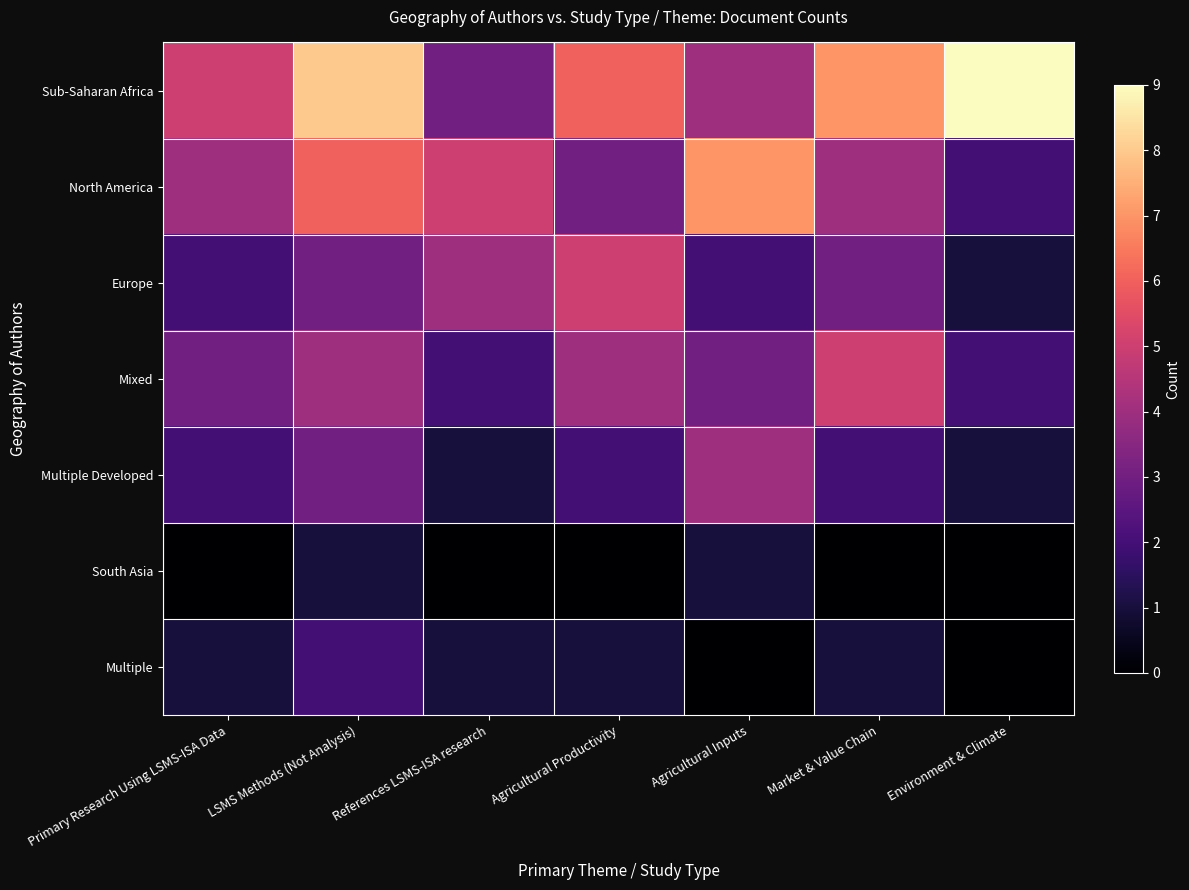

What is the spread (max minus min) of values at LSMS Methods (Not Analysis)?

7